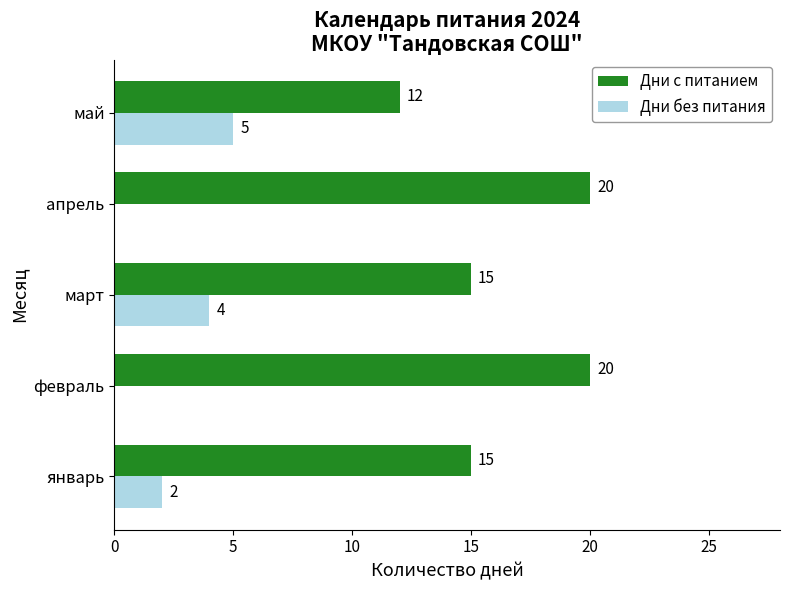

What is the sum of the Дни без питания values at май and февраль?

5